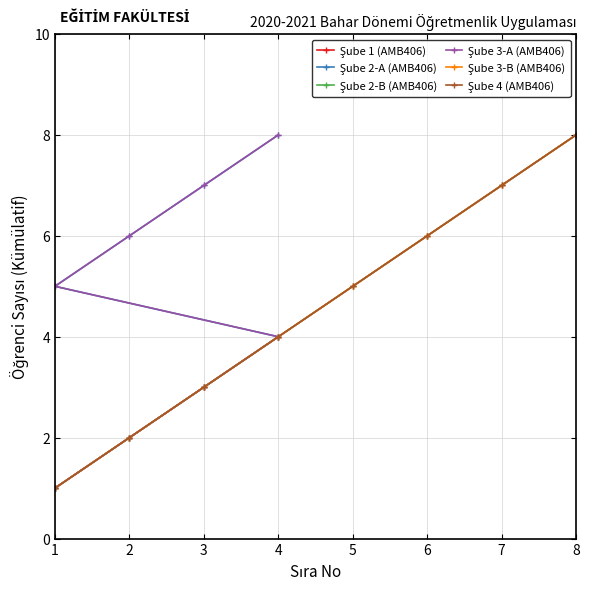

Which series has the largest range (max minus min)?

Şube 1 (AMB406)